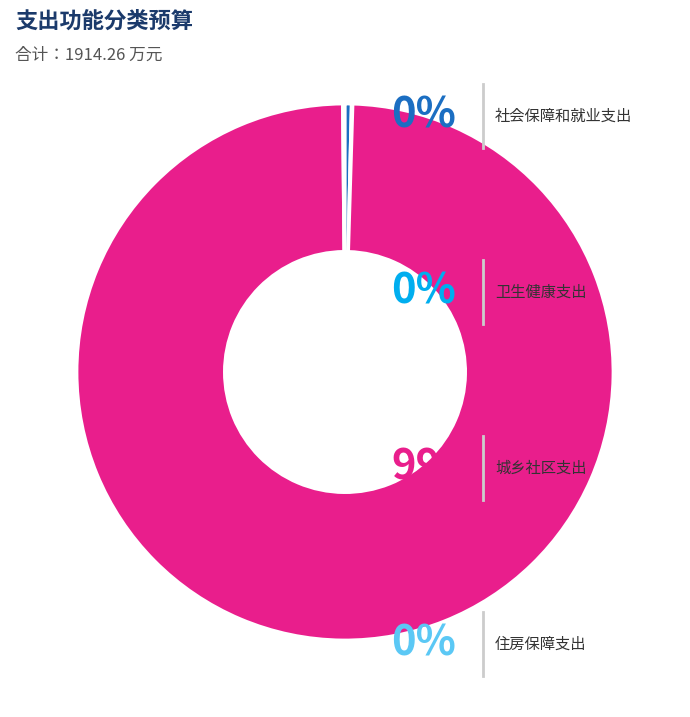

Does any single category account for the majority?

Yes